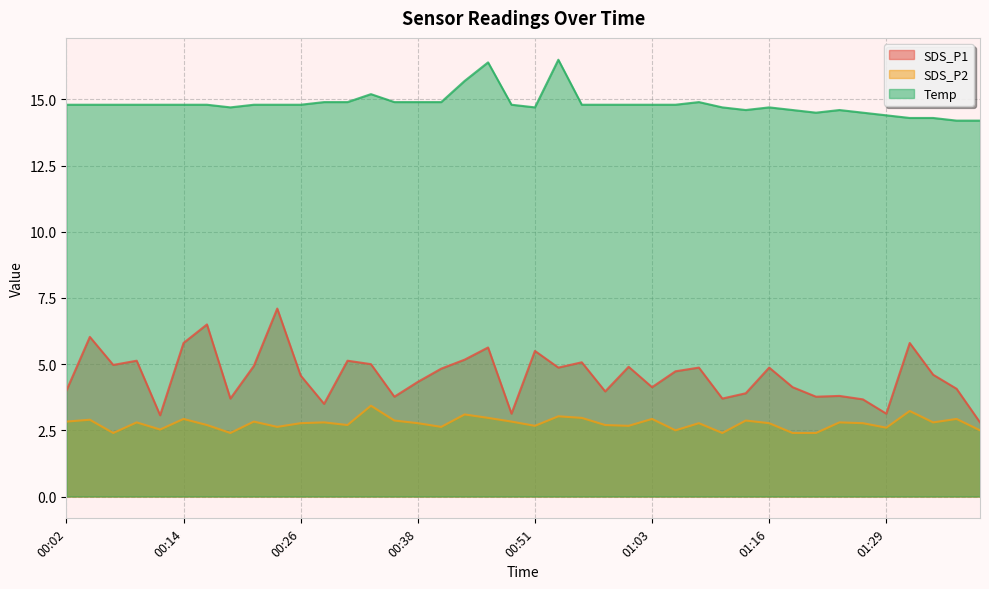

Reading right to left, what are all the values shown in this chart?

SDS_P1: 01:39=2.8	01:37=4.1	01:34=4.6	01:32=5.8	01:29=3.1	01:27=3.7	01:24=3.8	01:21=3.8	01:18=4.1	01:16=4.9	01:13=3.9	01:10=3.7	01:08=4.9	01:05=4.7	01:03=4.1	01:00=4.9	00:58=4.0	00:55=5.1	00:53=4.9	00:51=5.5	00:48=3.1	00:46=5.6	00:43=5.2	00:41=4.8	00:38=4.3	00:36=3.8	00:34=5.0	00:31=5.1	00:29=3.5	00:26=4.6	00:24=7.1	00:21=4.9	00:19=3.7	00:17=6.5	00:14=5.8	00:12=3.1	00:09=5.1	00:07=5.0	00:04=6.0	00:02=4.0
SDS_P2: 01:39=2.5	01:37=2.9	01:34=2.8	01:32=3.2	01:29=2.6	01:27=2.8	01:24=2.8	01:21=2.4	01:18=2.4	01:16=2.8	01:13=2.9	01:10=2.4	01:08=2.8	01:05=2.5	01:03=2.9	01:00=2.7	00:58=2.7	00:55=3.0	00:53=3.0	00:51=2.7	00:48=2.8	00:46=3.0	00:43=3.1	00:41=2.6	00:38=2.8	00:36=2.9	00:34=3.4	00:31=2.7	00:29=2.8	00:26=2.8	00:24=2.6	00:21=2.8	00:19=2.4	00:17=2.7	00:14=2.9	00:12=2.5	00:09=2.8	00:07=2.4	00:04=2.9	00:02=2.8
Temp: 01:39=14.2	01:37=14.2	01:34=14.3	01:32=14.3	01:29=14.4	01:27=14.5	01:24=14.6	01:21=14.5	01:18=14.6	01:16=14.7	01:13=14.6	01:10=14.7	01:08=14.9	01:05=14.8	01:03=14.8	01:00=14.8	00:58=14.8	00:55=14.8	00:53=16.5	00:51=14.7	00:48=14.8	00:46=16.4	00:43=15.7	00:41=14.9	00:38=14.9	00:36=14.9	00:34=15.2	00:31=14.9	00:29=14.9	00:26=14.8	00:24=14.8	00:21=14.8	00:19=14.7	00:17=14.8	00:14=14.8	00:12=14.8	00:09=14.8	00:07=14.8	00:04=14.8	00:02=14.8